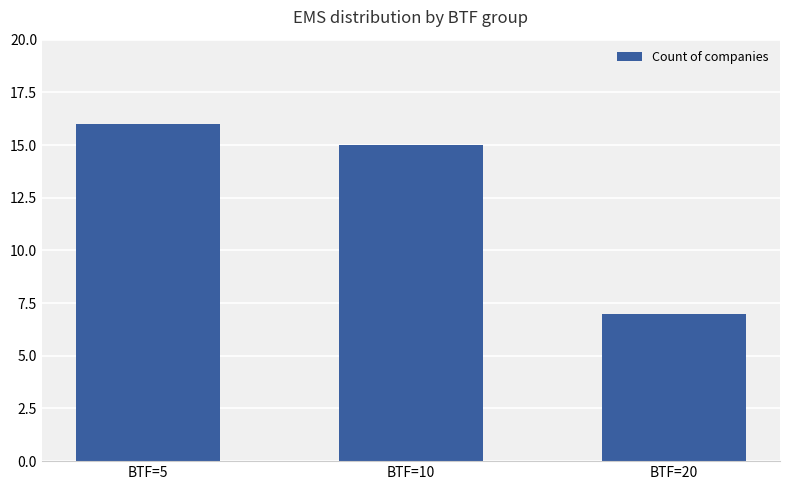

What is the value of the 3rd bar from the left?

7